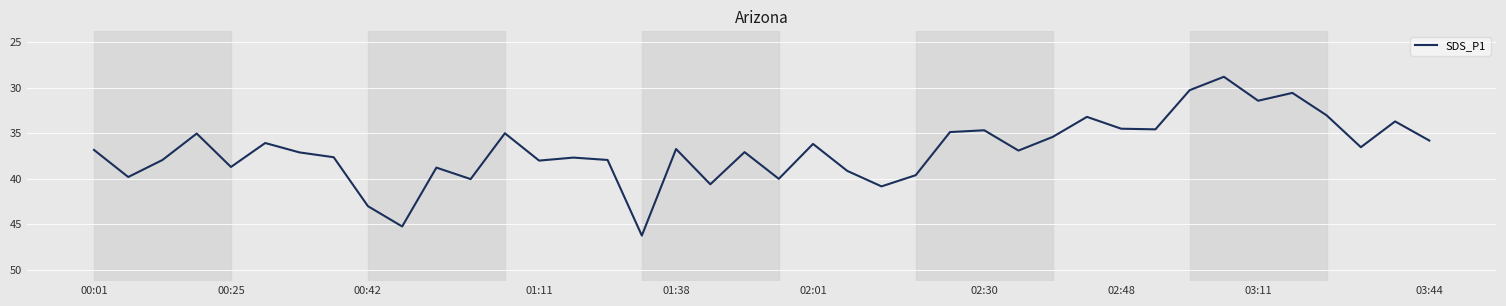

What is the average value?

36.9